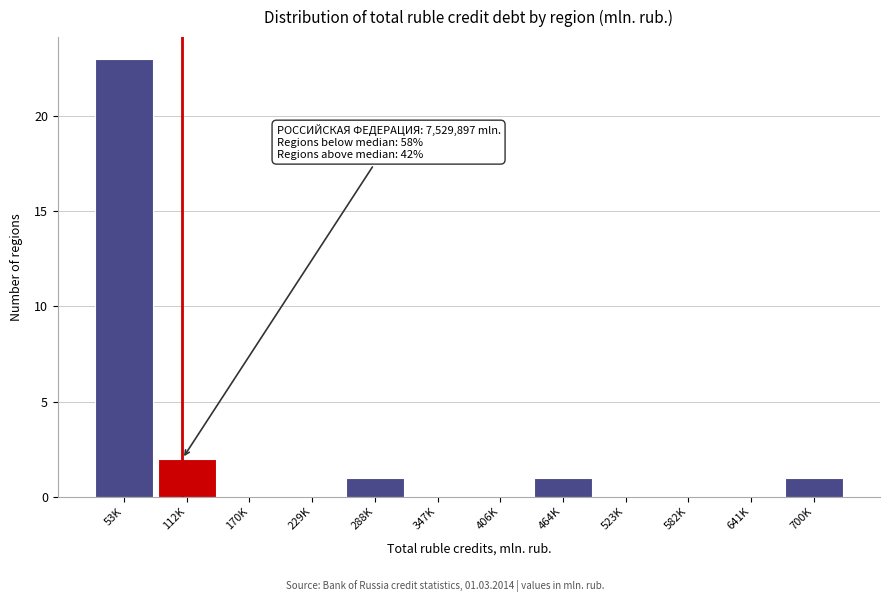

Reading left to right, transcribe all the data shown in this chart.

53K=23	112K=2	170K=0	229K=0	288K=1	347K=0	406K=0	464K=1	523K=0	582K=0	641K=0	700K=1